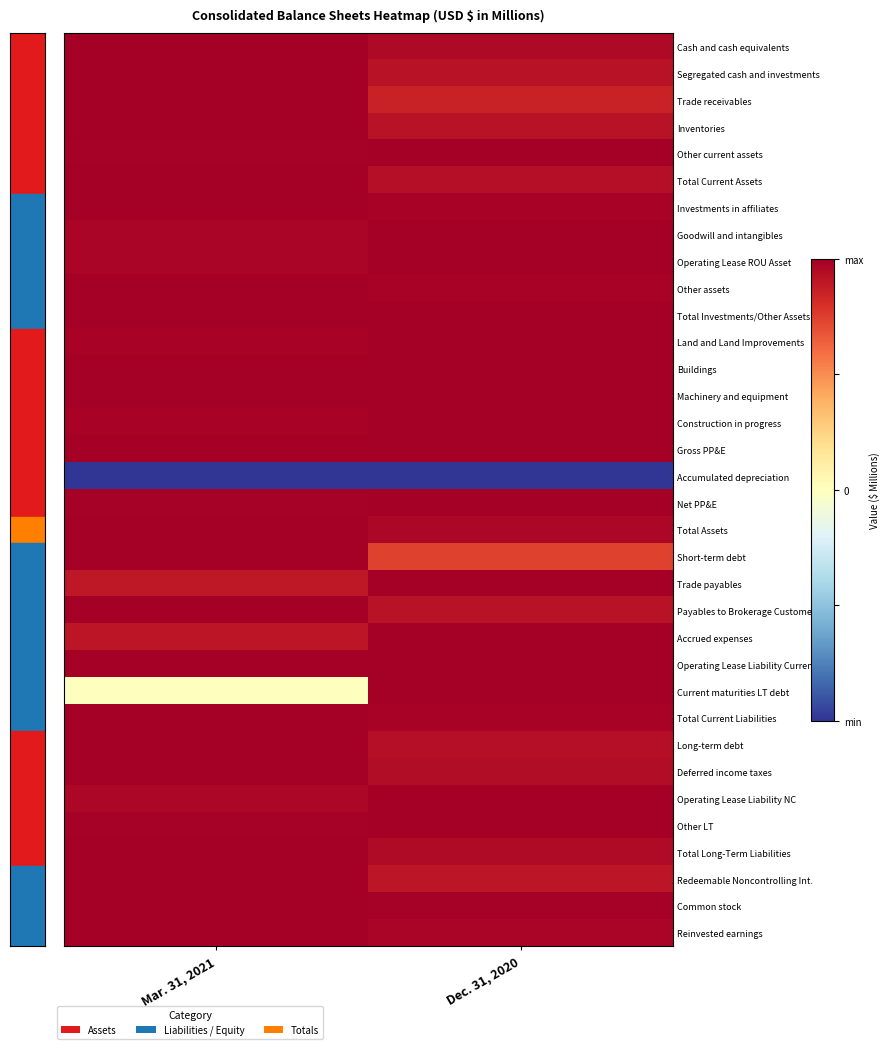

What is the difference between the highest and lowest values at Dec. 31, 2020?

2.0